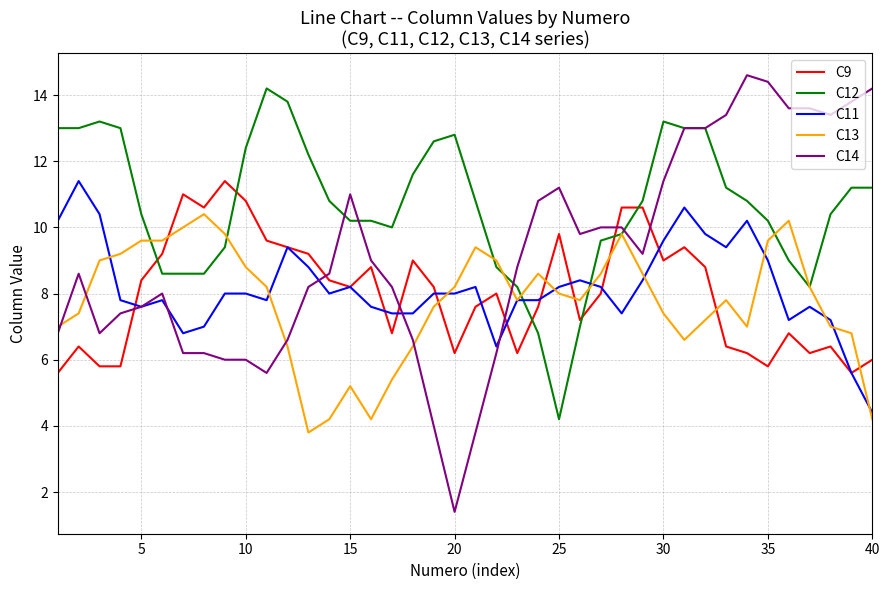

Which series has the largest total across all categories?

C12